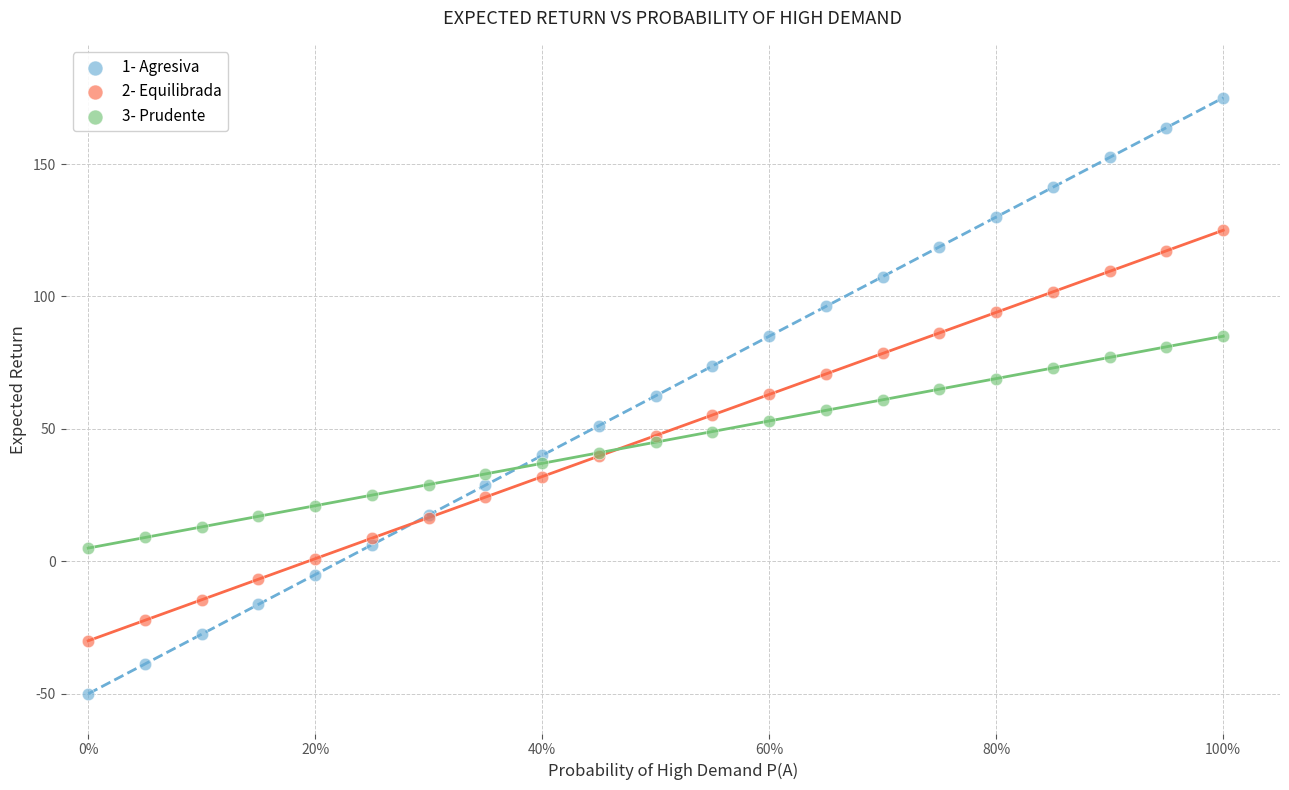

What is the X range (max minus min) for the scatter plot?

1.0